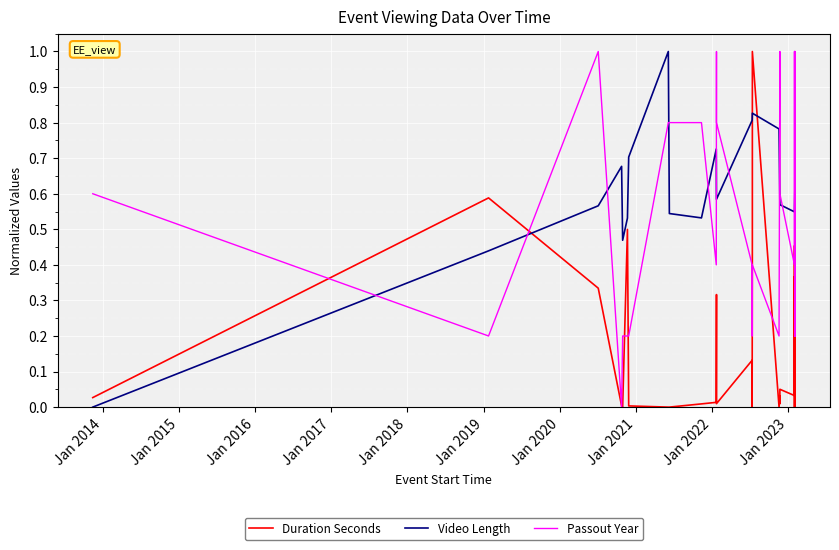

List the series in order of their overall mean, lowest first.

Duration Seconds, Passout Year, Video Length